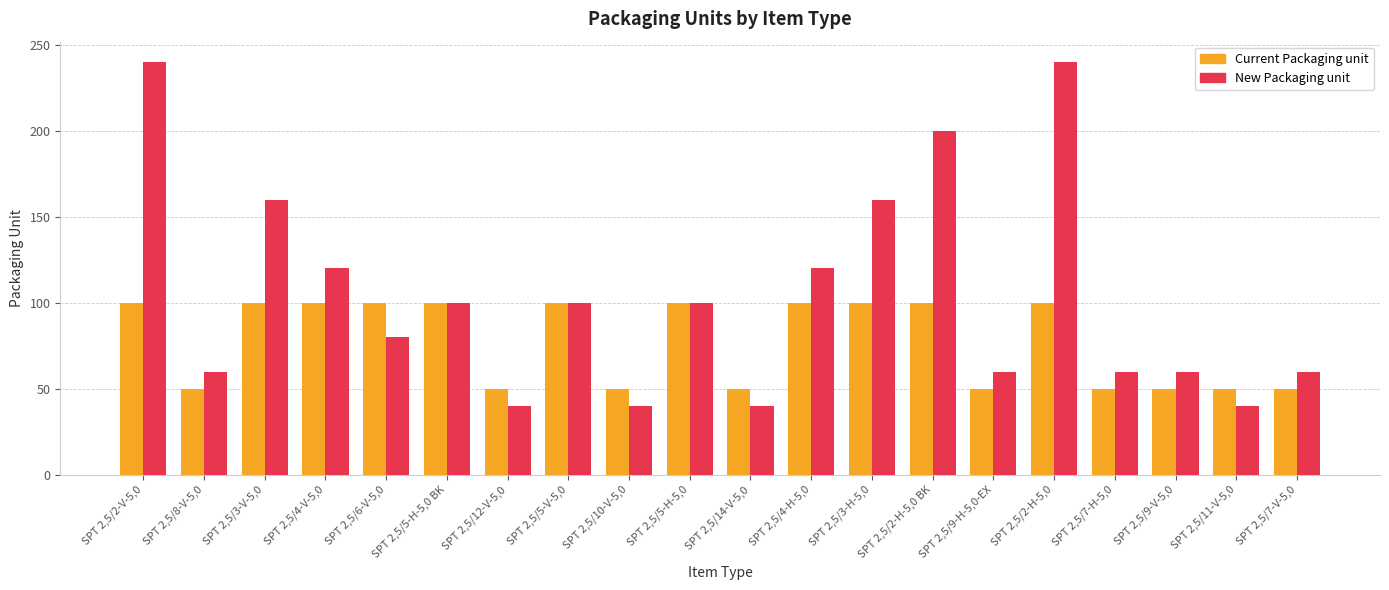

What is the difference between the maximum and minimum values in the Current Packaging unit series?

50